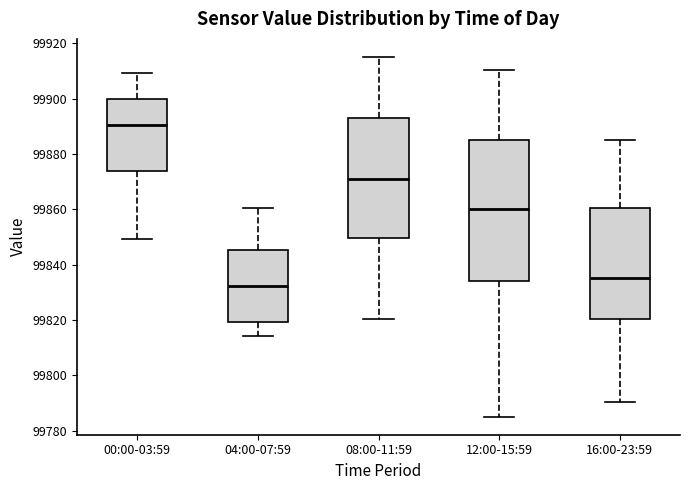

Where does the median line of the box for 12:00-15:59 sit on the y-axis? The values are not printed on the chart, so give them approximately, as read against the axis.

99860